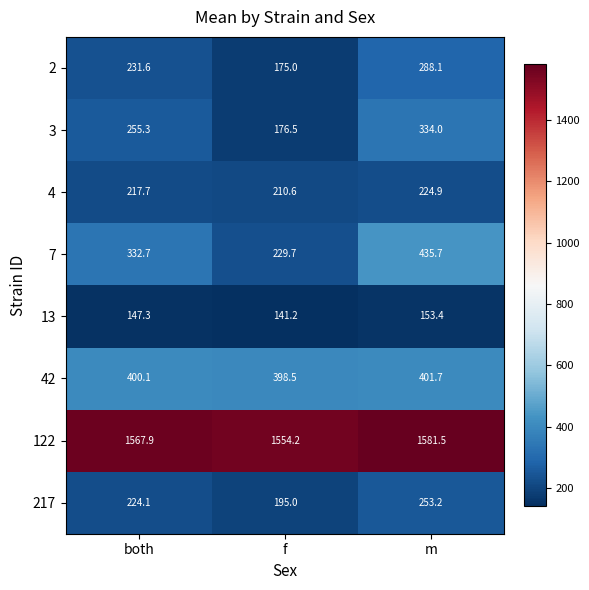

At how many categories does at least one series exceed 1262?

3